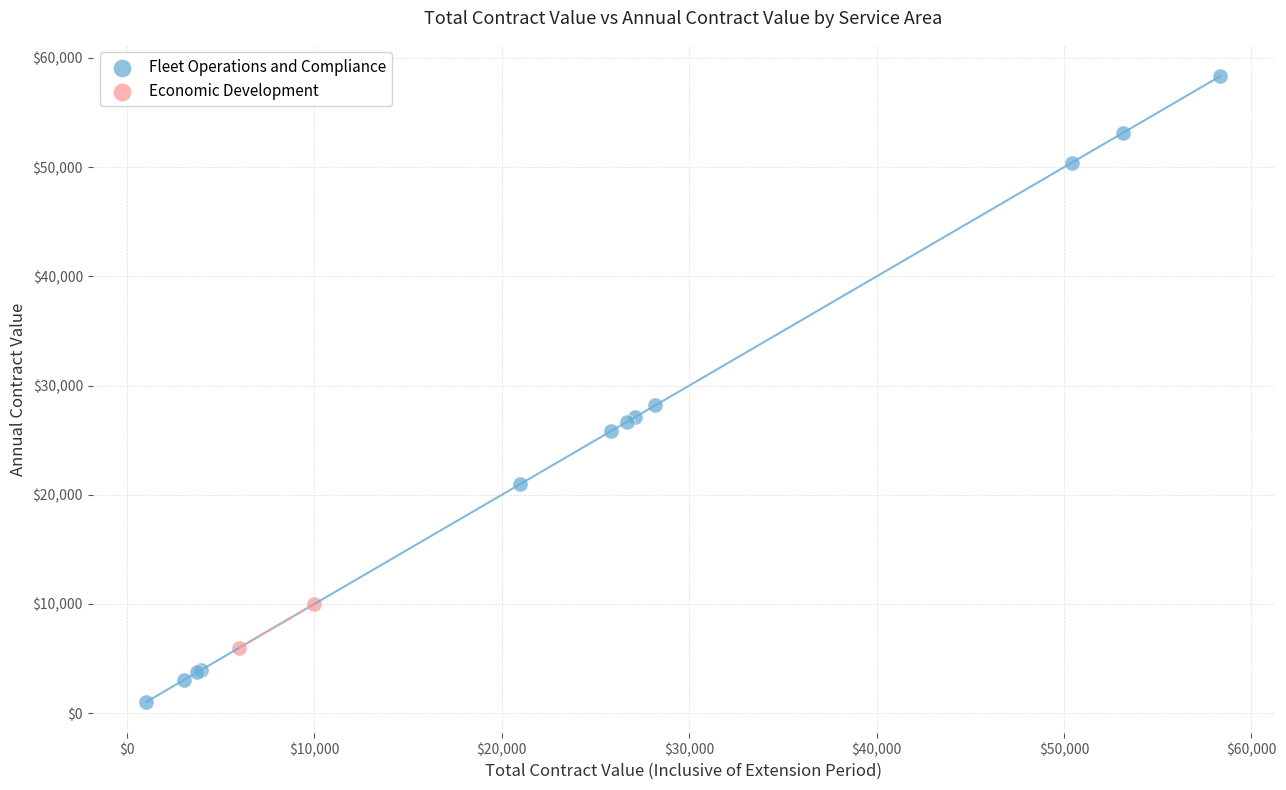

What are all the series names shown in the legend?

Fleet Operations and Compliance, Economic Development